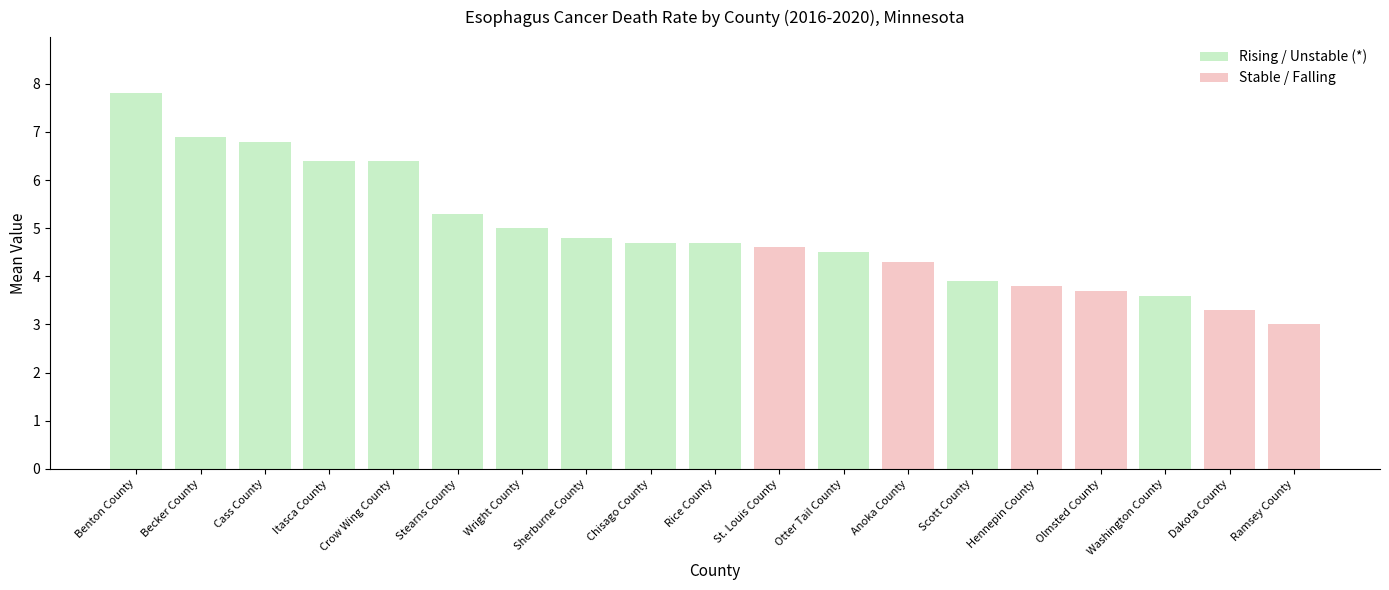

Where is the data nearest to the value 5?

Wright County